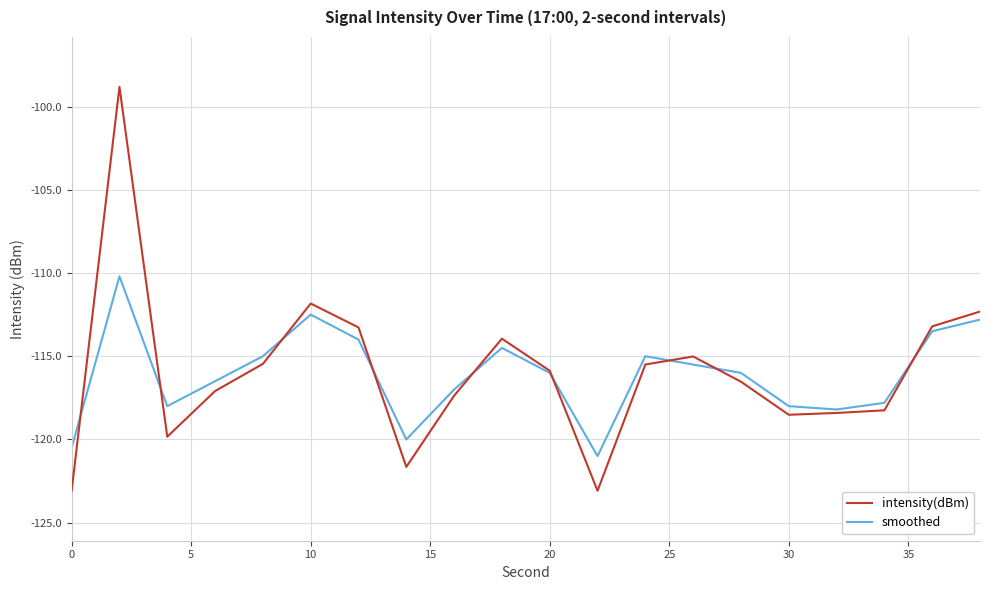

Rank the series by their maximum value, from lowest to highest.

smoothed, intensity(dBm)